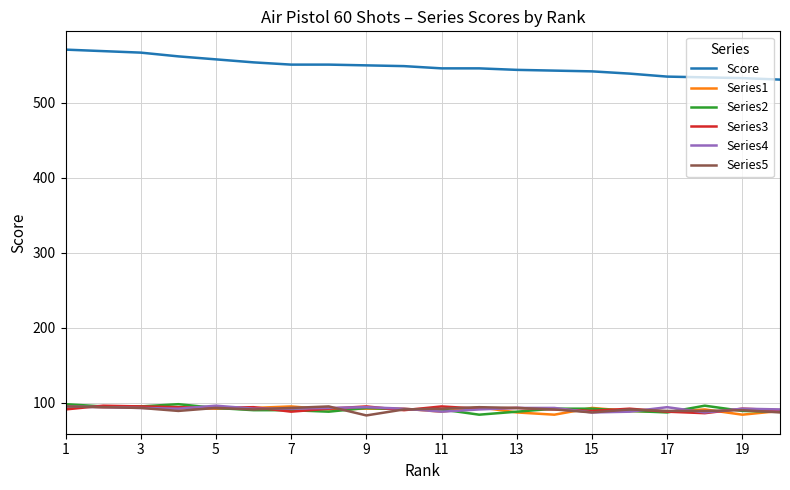

What is the highest value of the Series5 series?

95